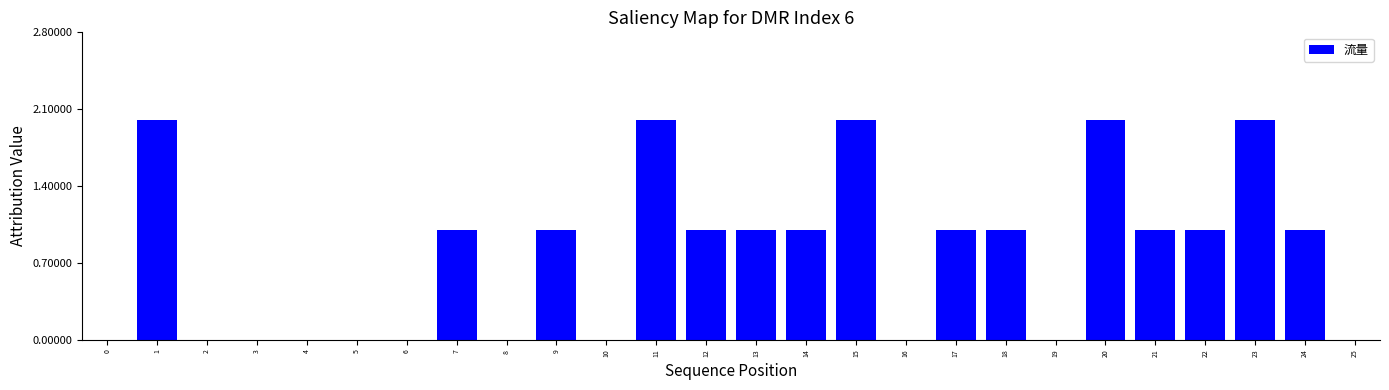

Reading left to right, list all the values displayed in this chart.

0=0	1=2	2=0	3=0	4=0	5=0	6=0	7=1	8=0	9=1	10=0	11=2	12=1	13=1	14=1	15=2	16=0	17=1	18=1	19=0	20=2	21=1	22=1	23=2	24=1	25=0